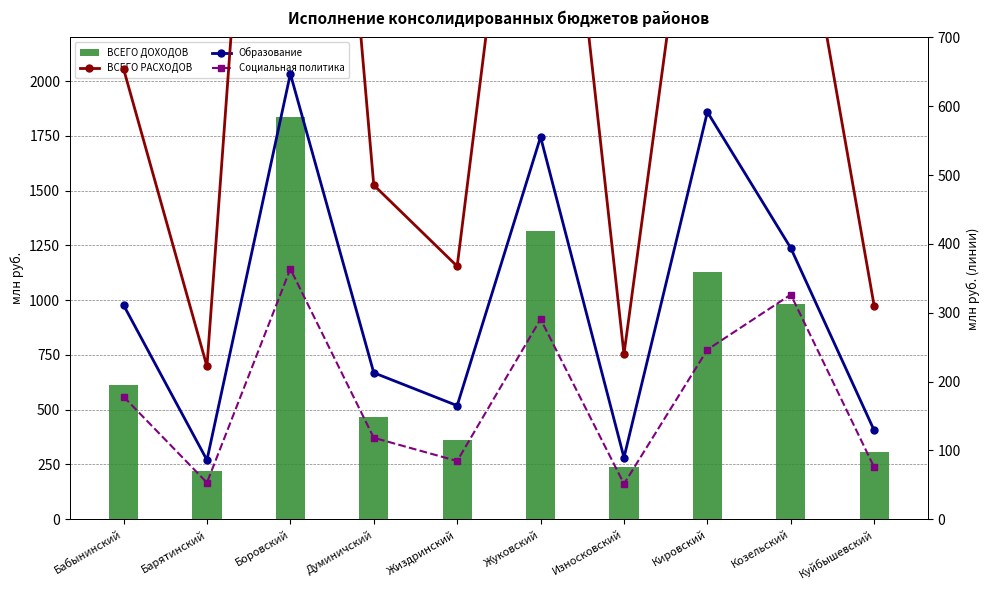

Which has a higher value, Кировский or Козельский?

Кировский